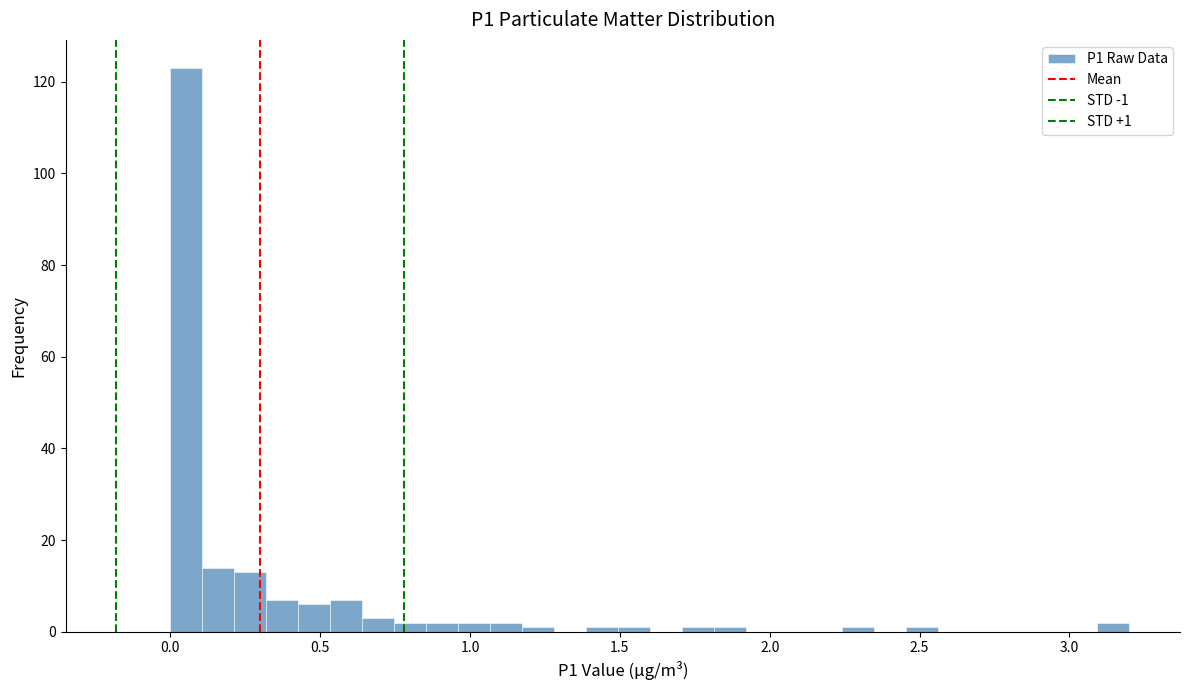

Around what value on the x-axis is the tallest bar? Give the approximate position of its centre, as read against the axis.

0.05